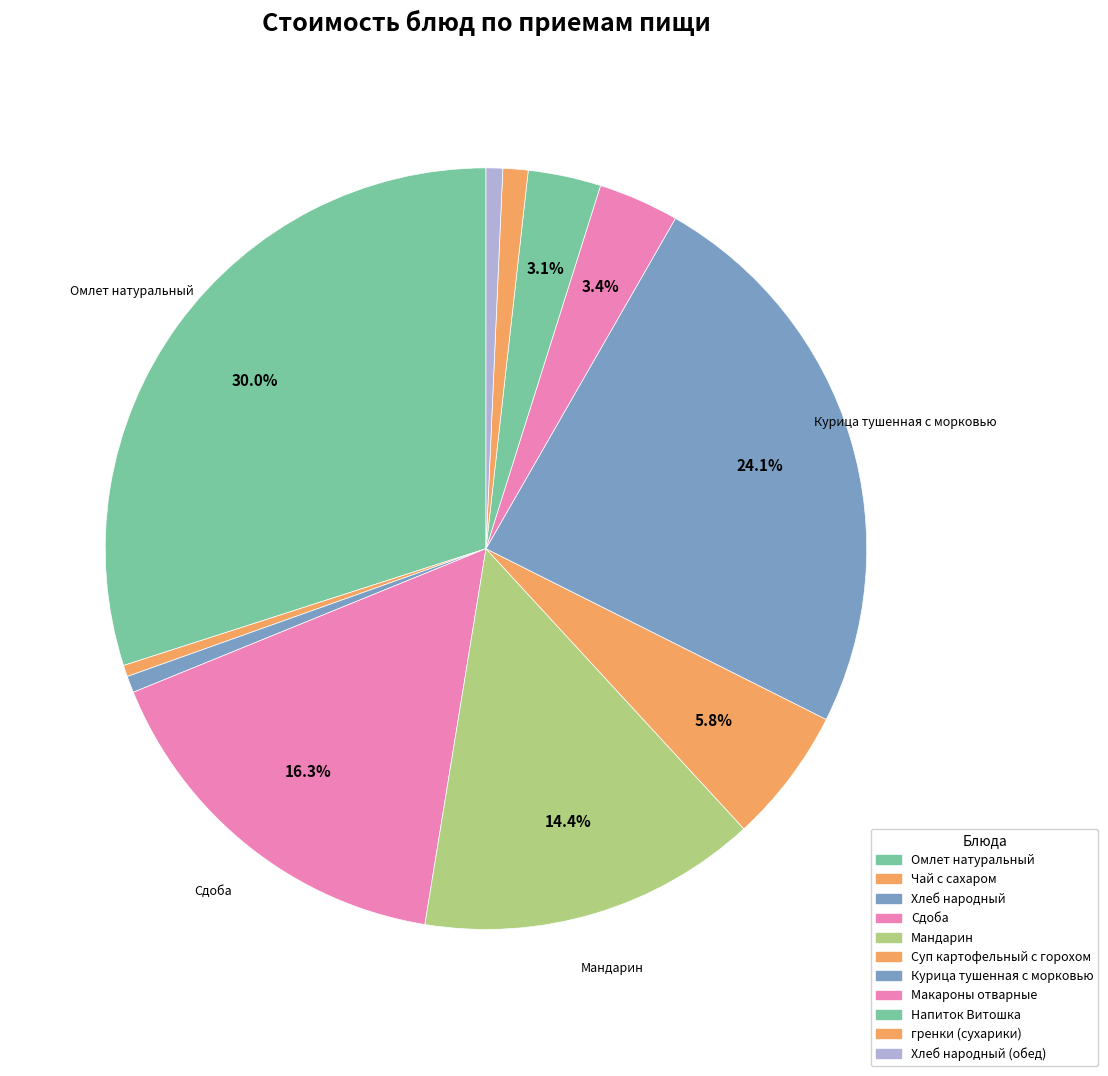

The Чай с сахаром slice represents 0% of the pie. True or false?

True